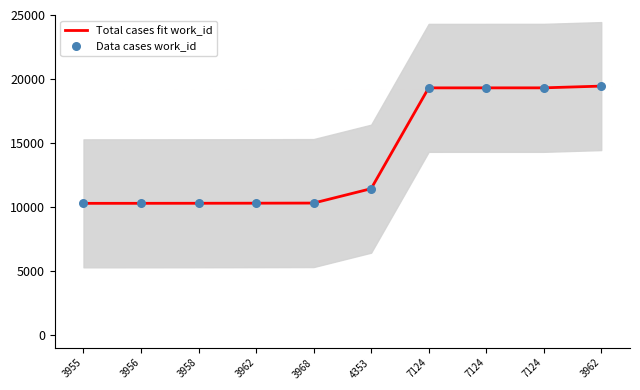

Which series contains the lowest Y value?

Total cases fit work_id